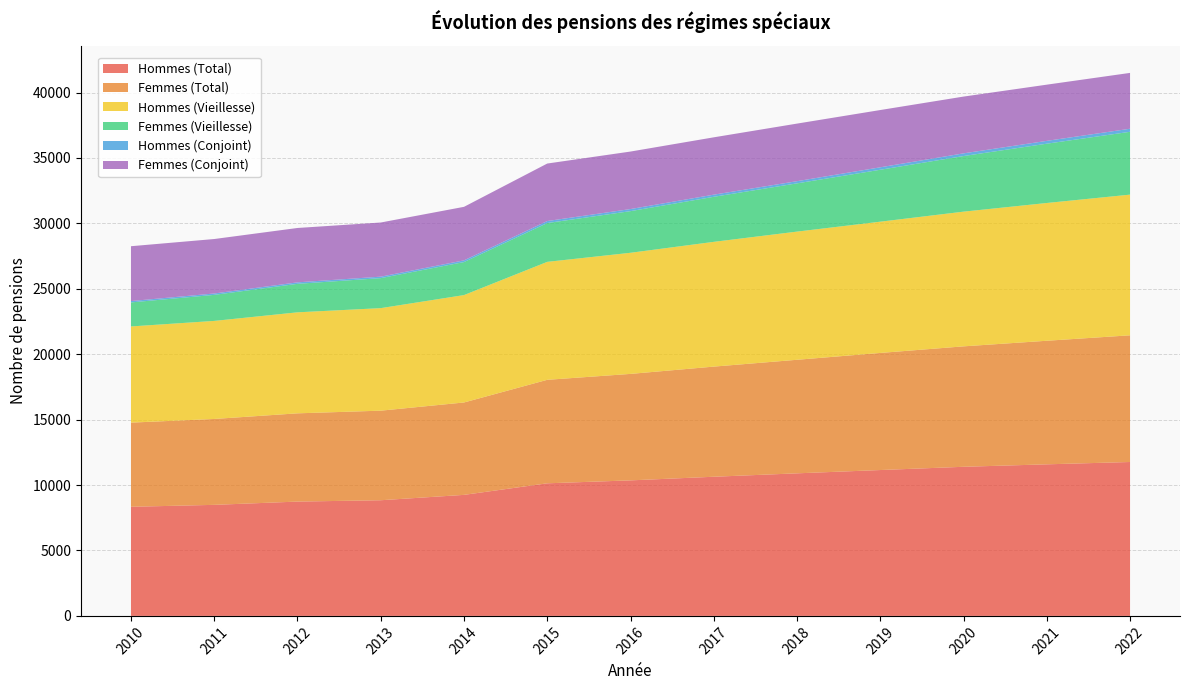

Reading right to left, extract all data points from this chart.

Hommes (Total): 11762	11584	11396	11148	10896	10635	10358	10134	9250	8840	8737	8487	8339
Femmes (Total): 9682	9444	9204	8949	8678	8417	8137	7909	7061	6845	6744	6564	6432
Hommes (Vieillesse): 10752	10529	10295	10031	9796	9535	9257	9015	8208	7836	7720	7494	7351
Femmes (Vieillesse): 4802	4531	4249	3968	3687	3442	3182	2966	2523	2293	2178	1990	1836
Hommes (Conjoint): 234	217	206	188	166	164	159	153	130	113	112	105	103
Femmes (Conjoint): 4267	4295	4339	4377	4401	4382	4395	4395	4091	4138	4156	4163	4192